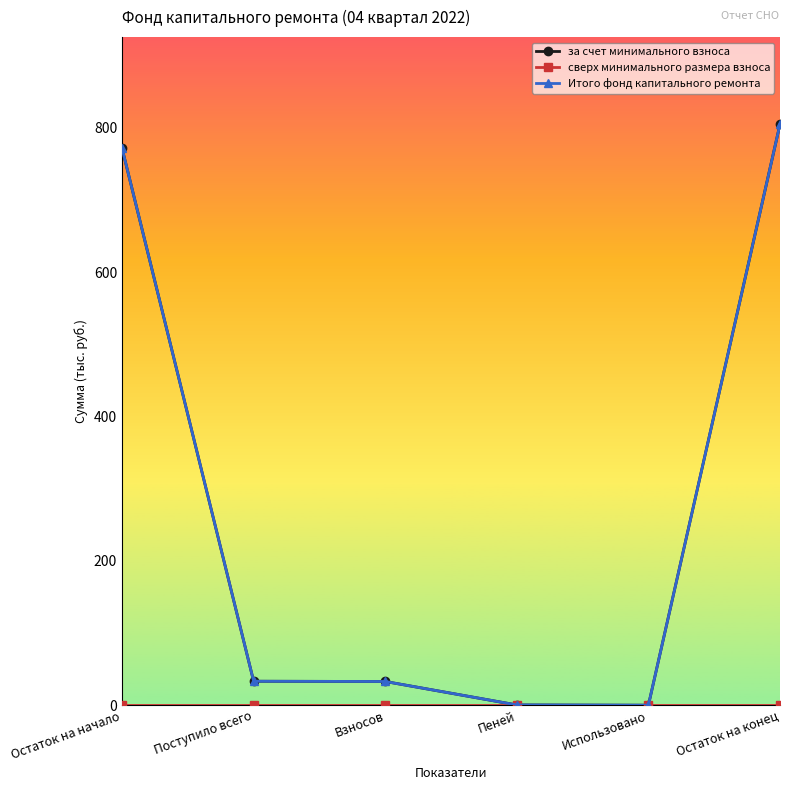

At which label does Итого фонд капитального ремонта reach its minimum?

Использовано